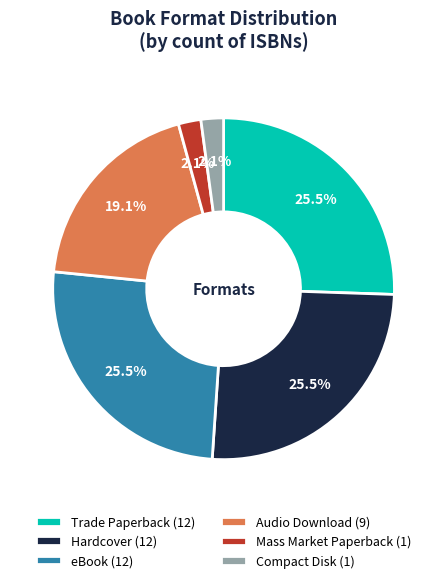

Is there any slice that represents more than half of the pie?

No